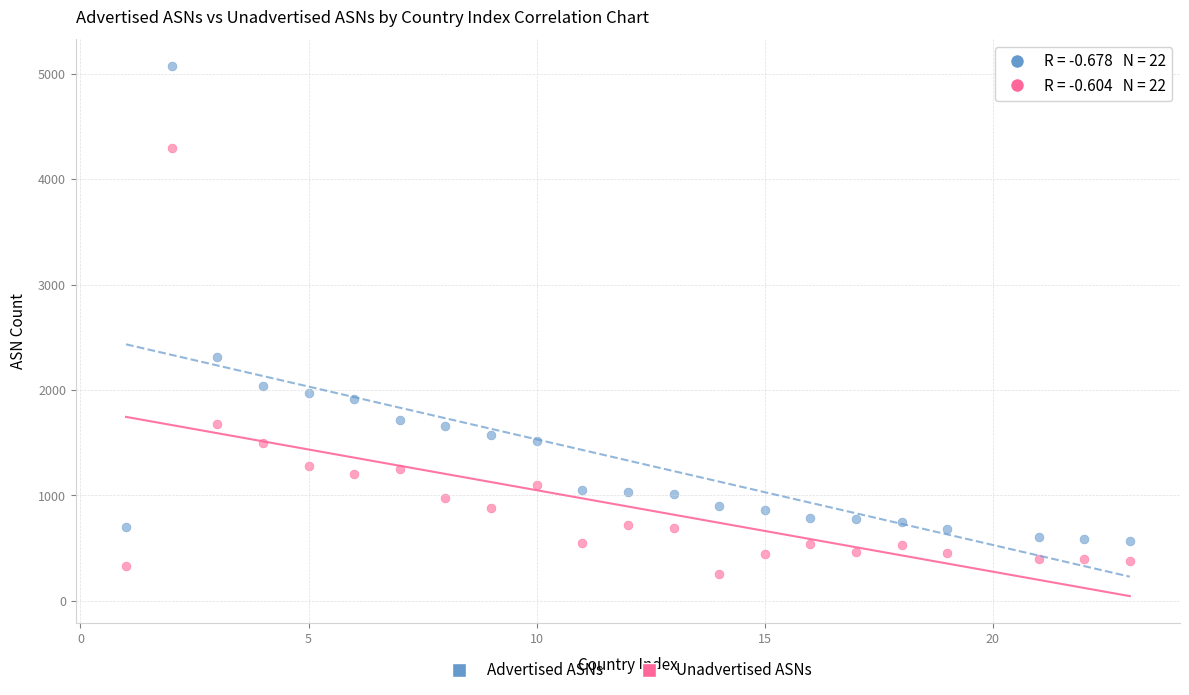

Across all series, what Y value is closest to 2662?

2312